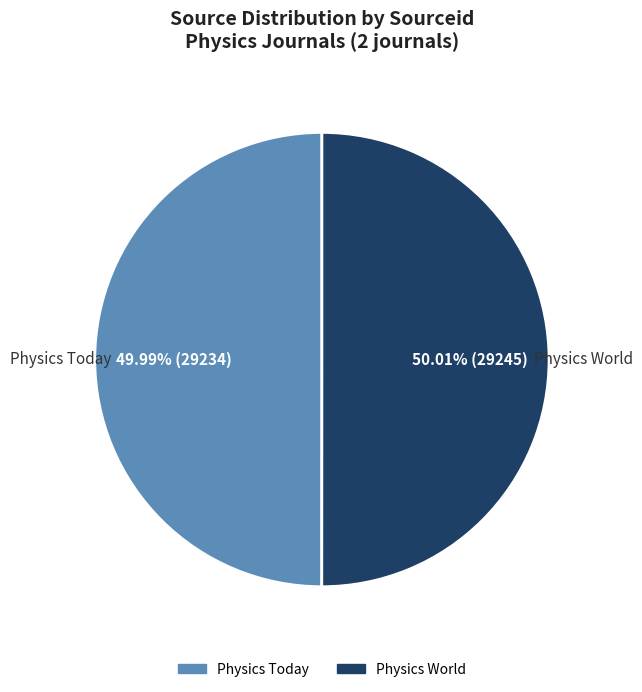

Do Physics World and Physics Today together represent more than half of the pie?

Yes